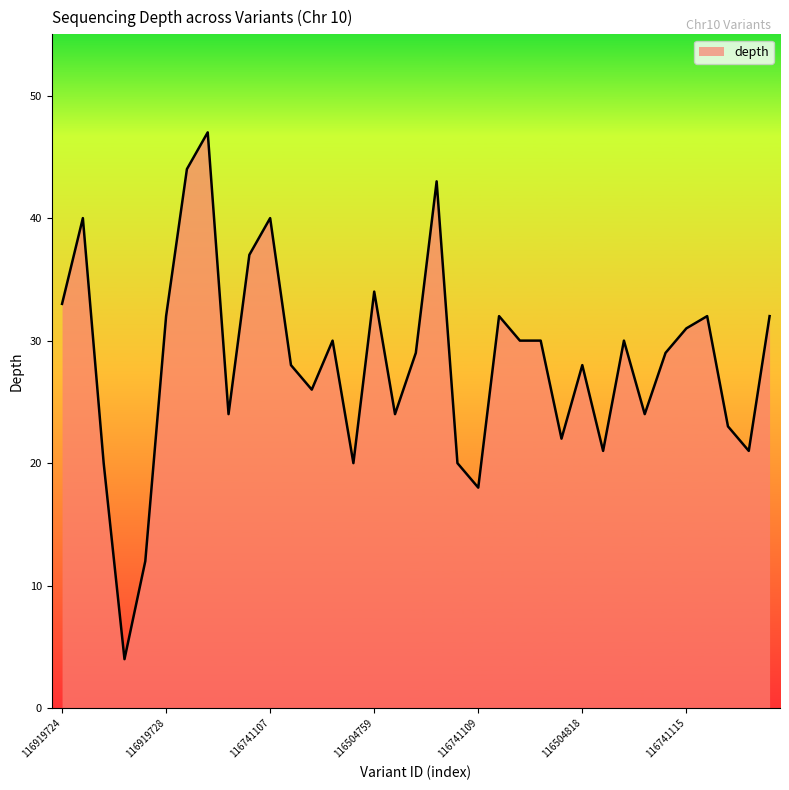

What is the maximum value shown in the chart?

47